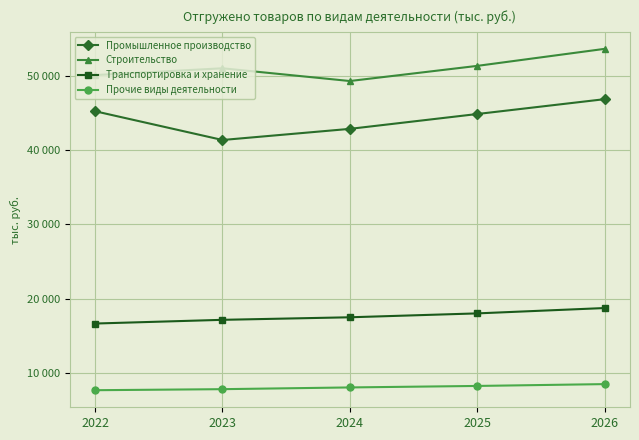

What is the difference between the maximum and minimum values in the Промышленное производство series?

5500.0